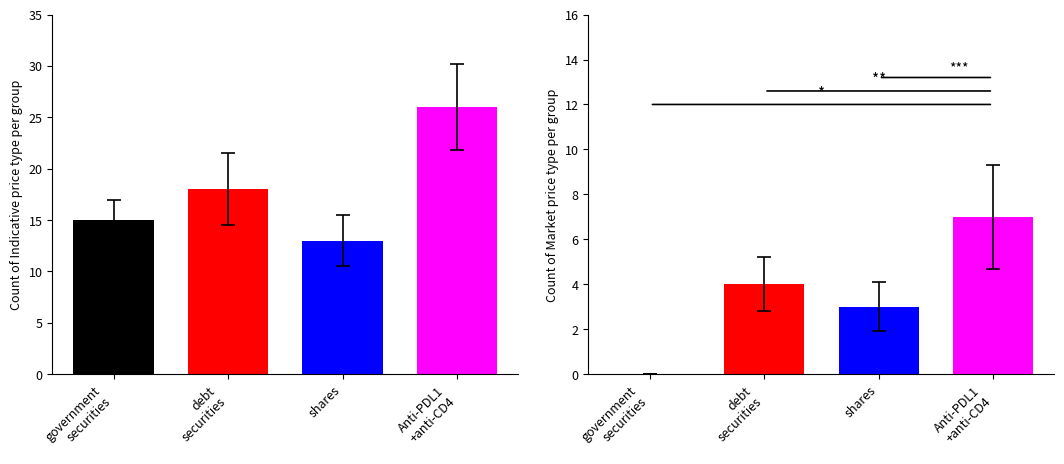

The Indicative series shows 8 at government
securities. True or false?

False